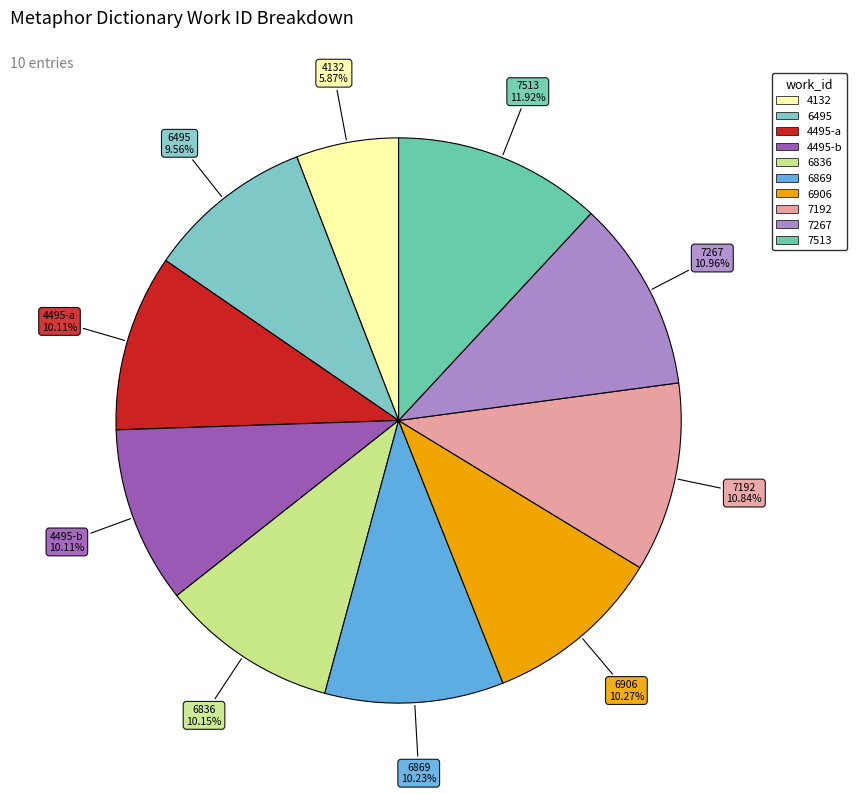

Is there any slice that represents more than half of the pie?

No